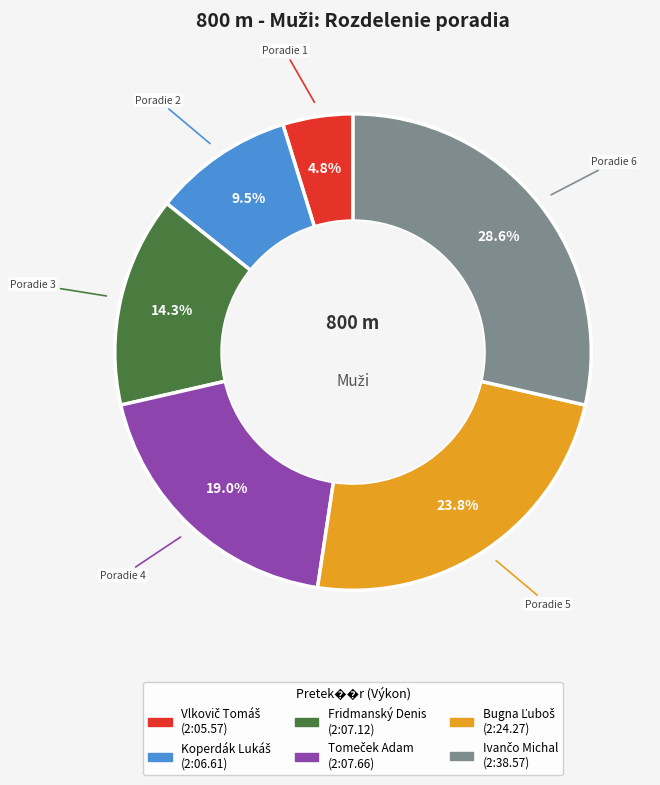

Is there a majority slice in this chart?

No